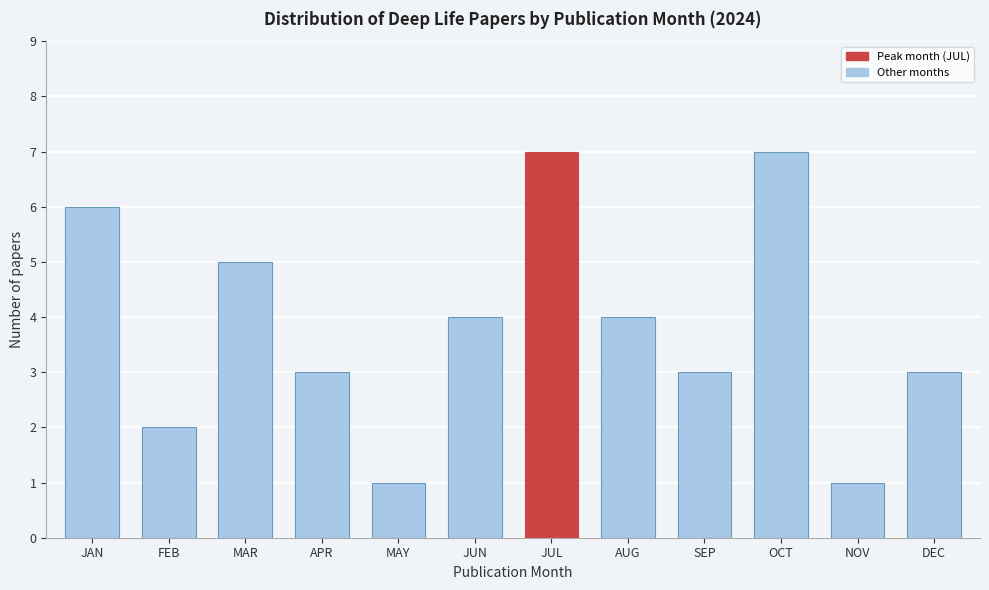

Reading left to right, what are all the values shown in this chart?

JAN=6	FEB=2	MAR=5	APR=3	MAY=1	JUN=4	JUL=7	AUG=4	SEP=3	OCT=7	NOV=1	DEC=3